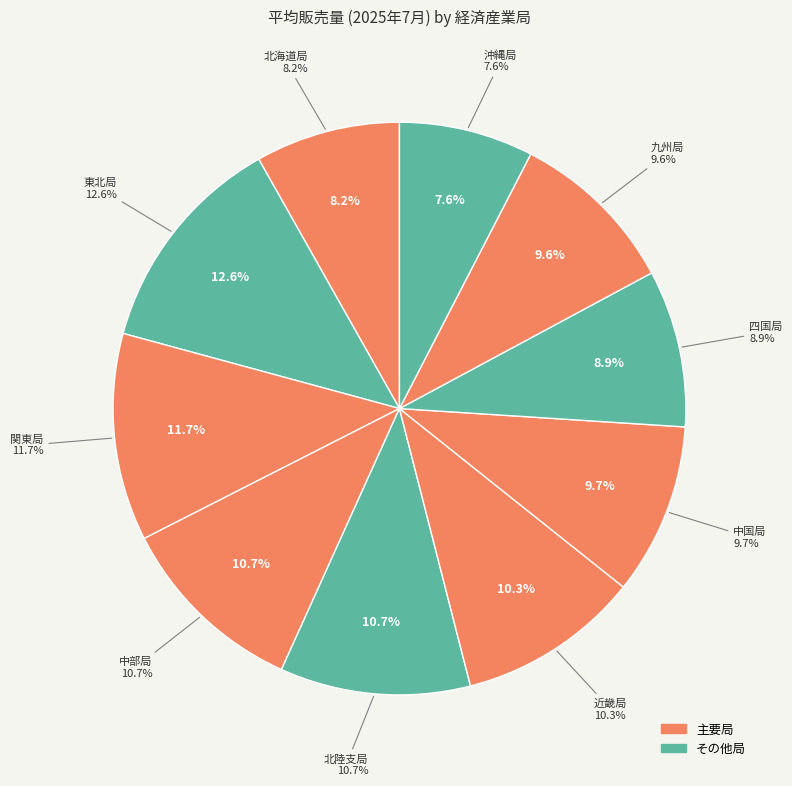

The 東北局 slice represents 1% of the pie. True or false?

False